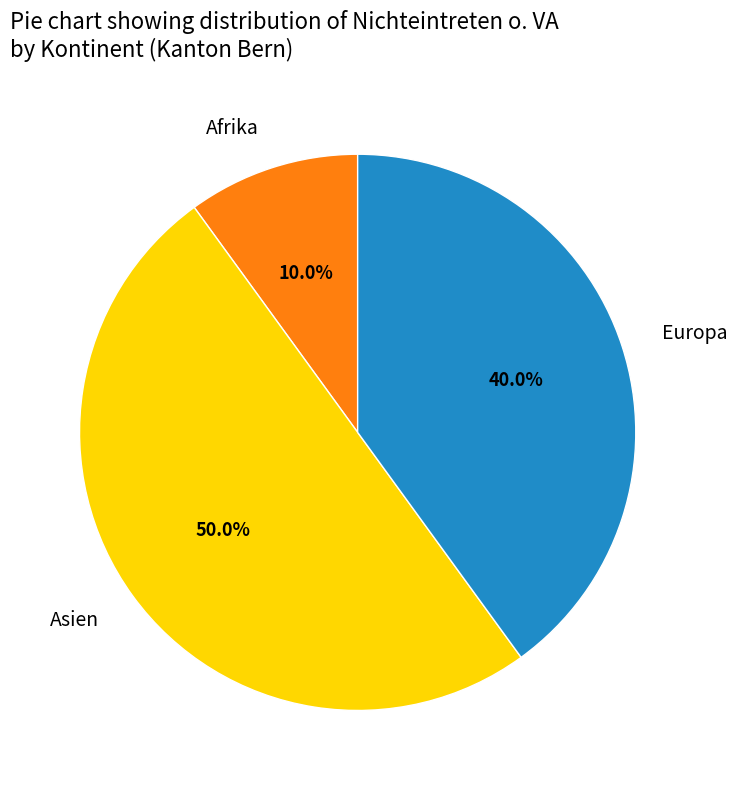

Approximately how many times larger is the value at Asien compared to Afrika?

5.0